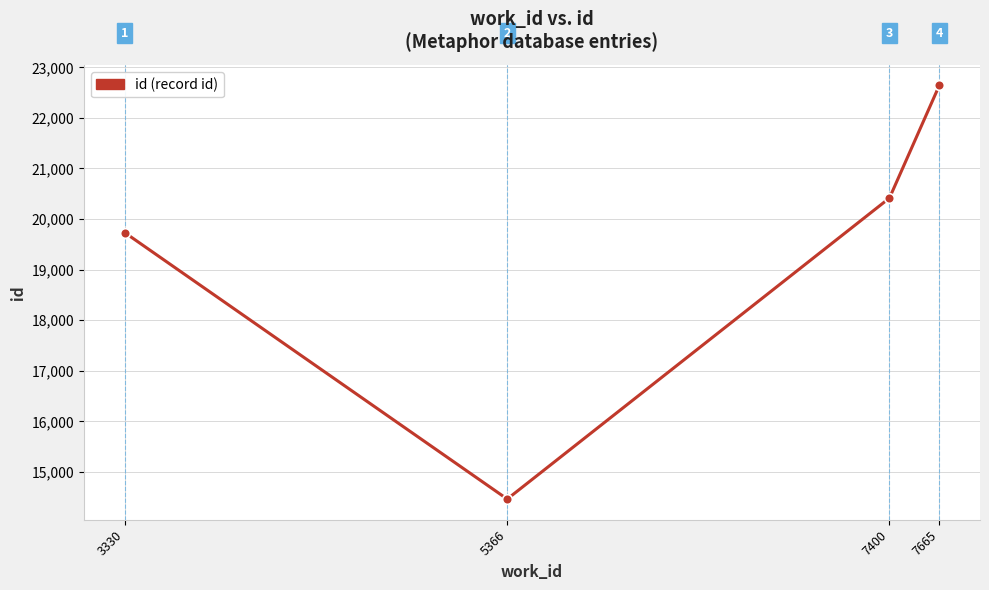

What is the smallest value displayed?

14465